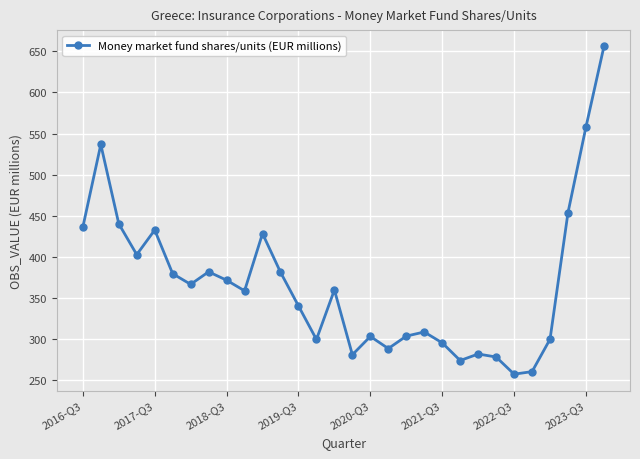

What is the average value?

367.2